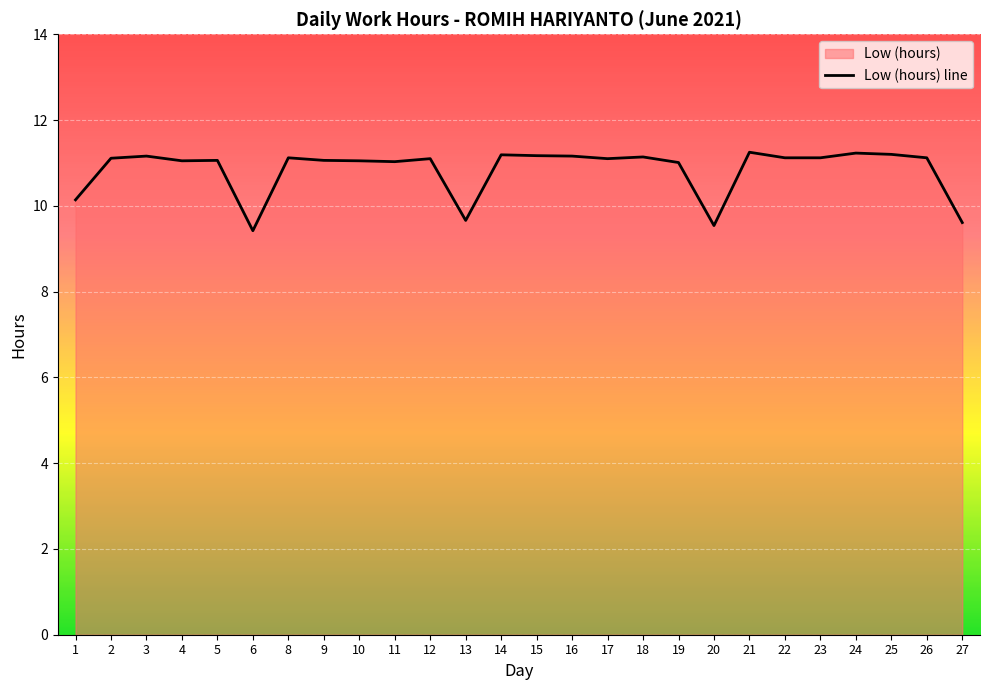

What is the difference between the second highest and second lowest values?

1.7